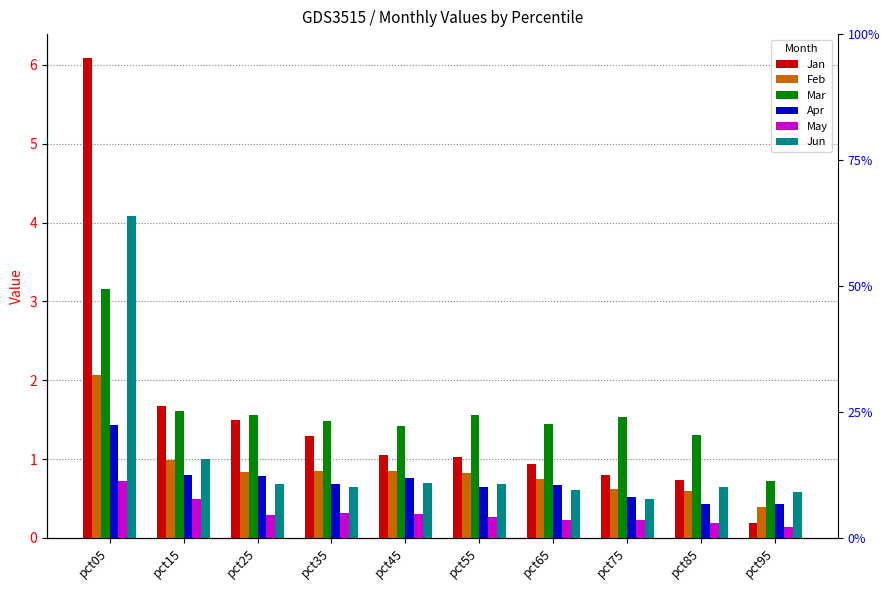

Which series has the largest range (max minus min)?

Jan